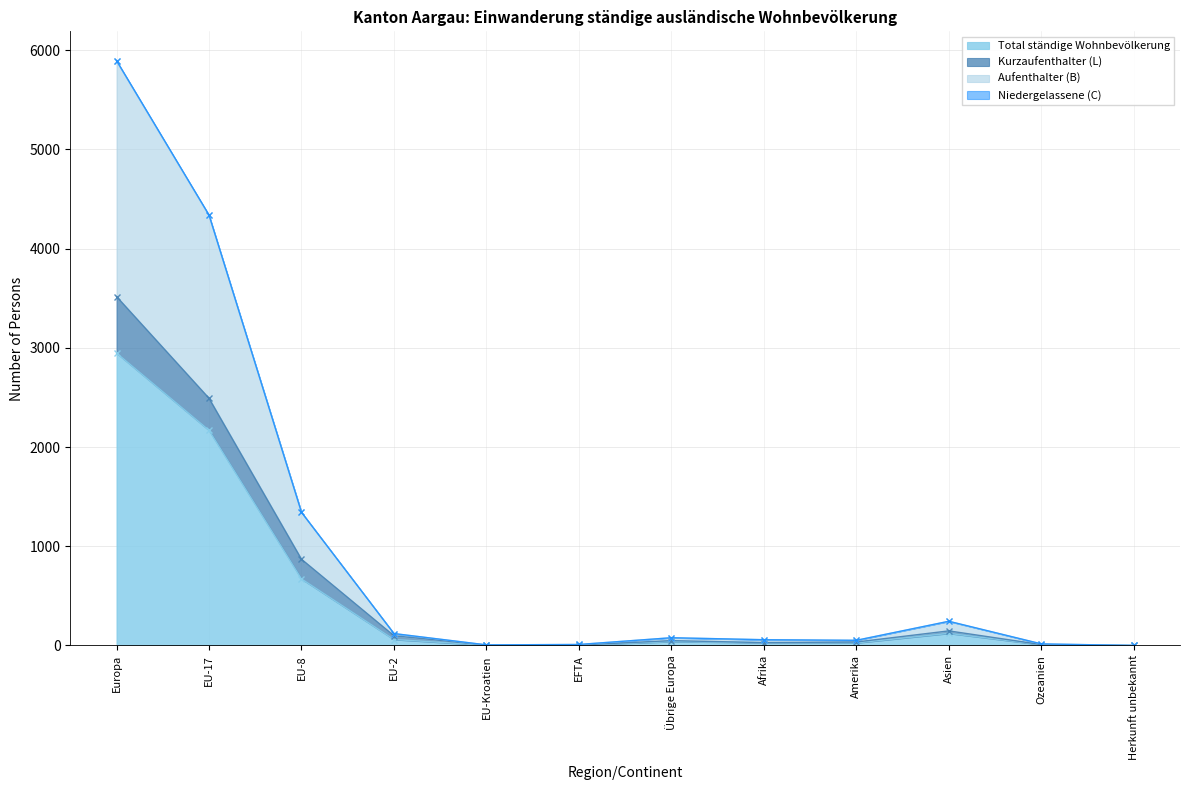

How many categories are shown in the chart?

12